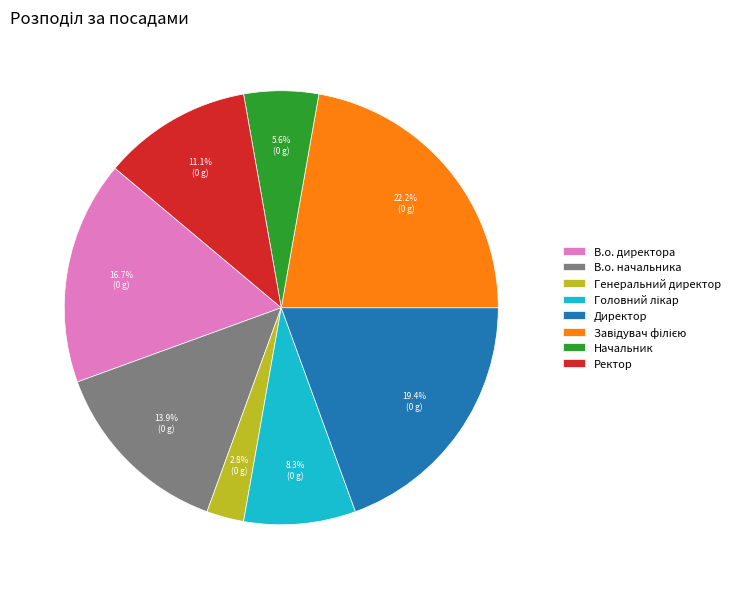

What is the total percentage of Начальник and Директор?

25.0%